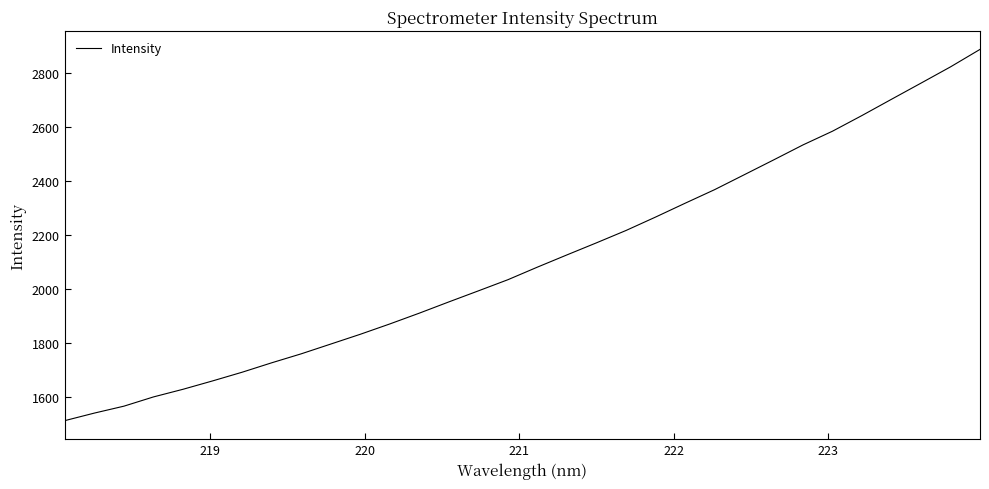

What is the difference between the maximum and minimum values?

1376.0